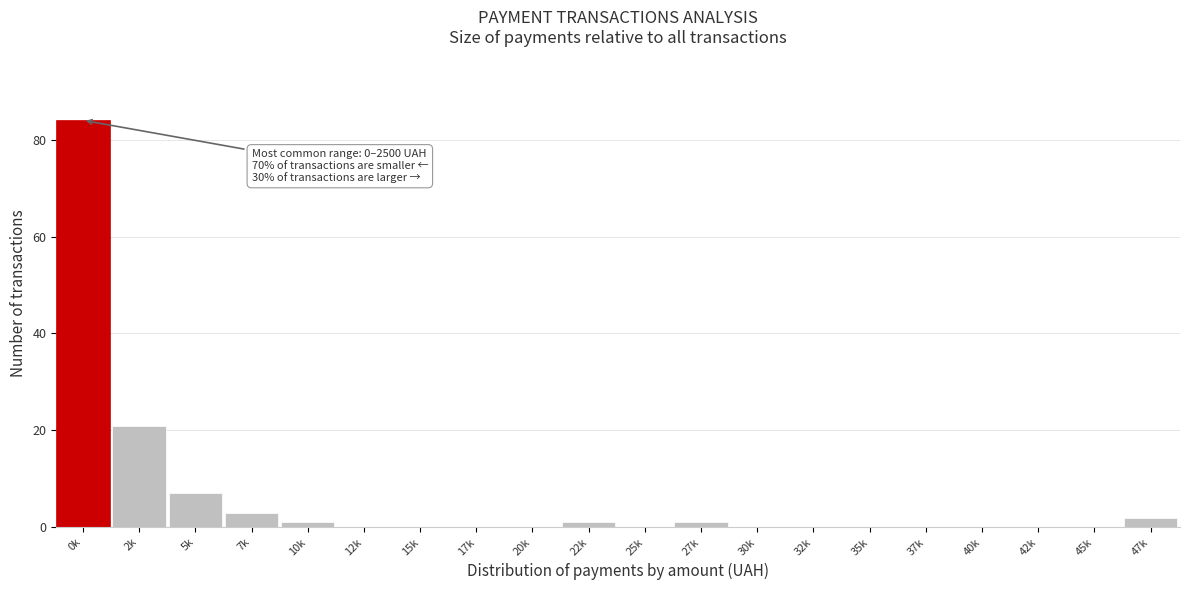

Reading left to right, list all the values displayed in this chart.

0k=84	2k=21	5k=7	7k=3	10k=1	12k=0	15k=0	17k=0	20k=0	22k=1	25k=0	27k=1	30k=0	32k=0	35k=0	37k=0	40k=0	42k=0	45k=0	47k=2